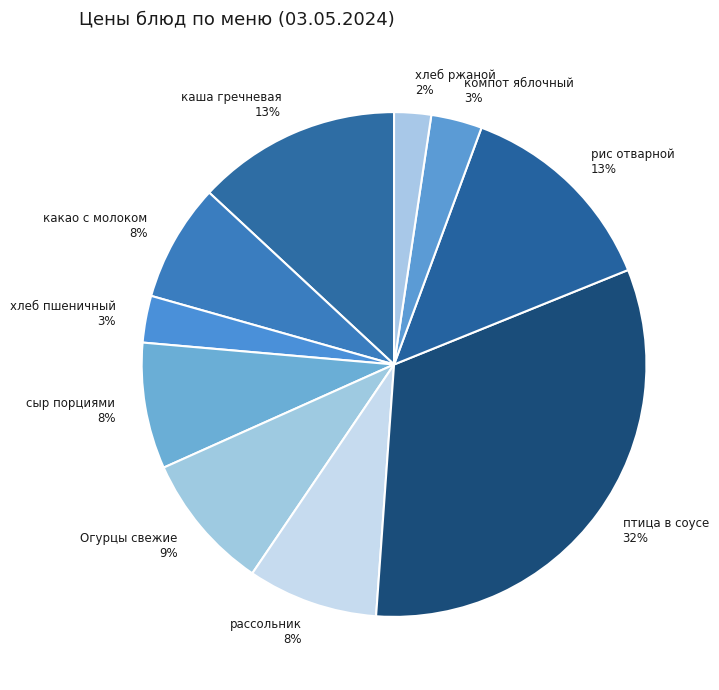

How many segments does this pie chart have?

10